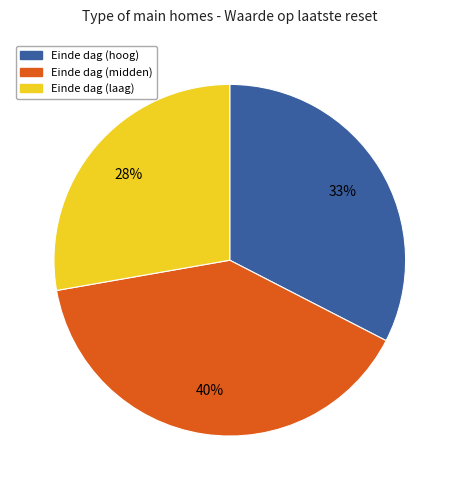

Does any single category account for the majority?

No